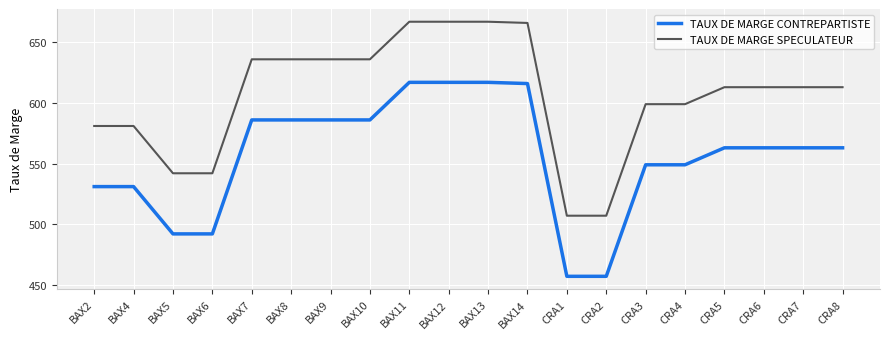

Is the value of TAUX DE MARGE SPECULATEUR at BAX7 greater than the value of TAUX DE MARGE CONTREPARTISTE at CRA2?

Yes